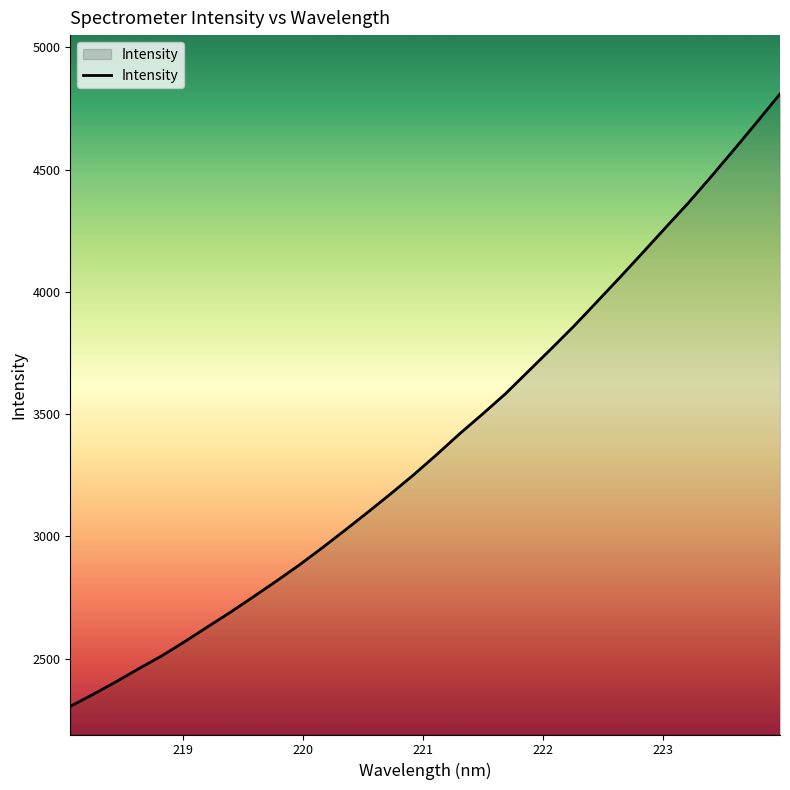

What is the difference between the maximum and minimum values?

2504.8